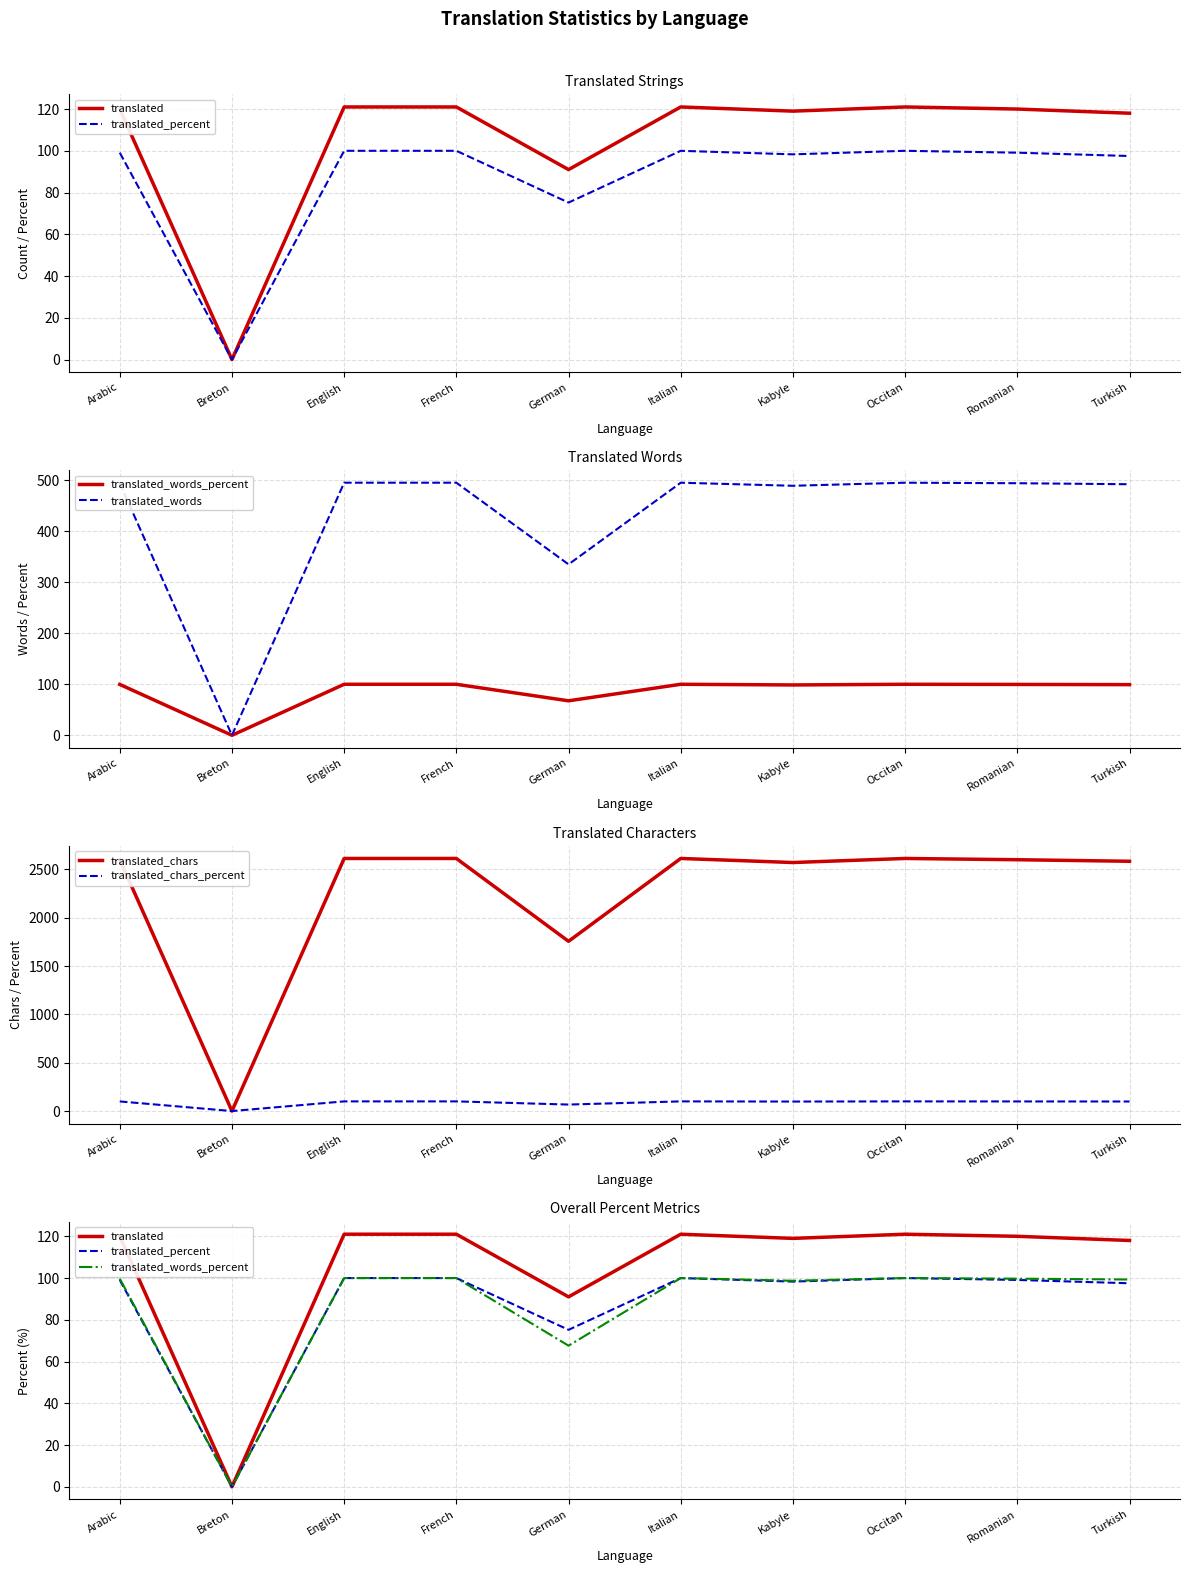

What is the sum of all translated_words values?

4284.0